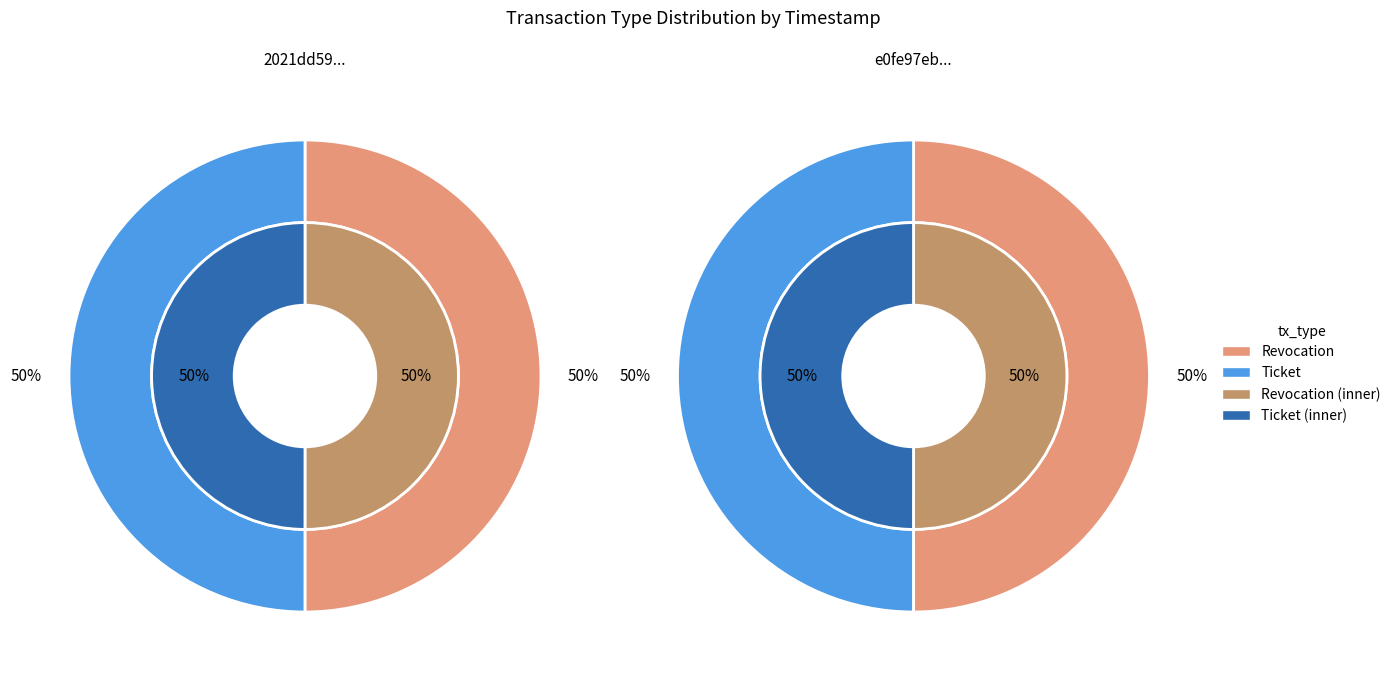

What percentage is the Revocation slice, to the nearest percent?

50%